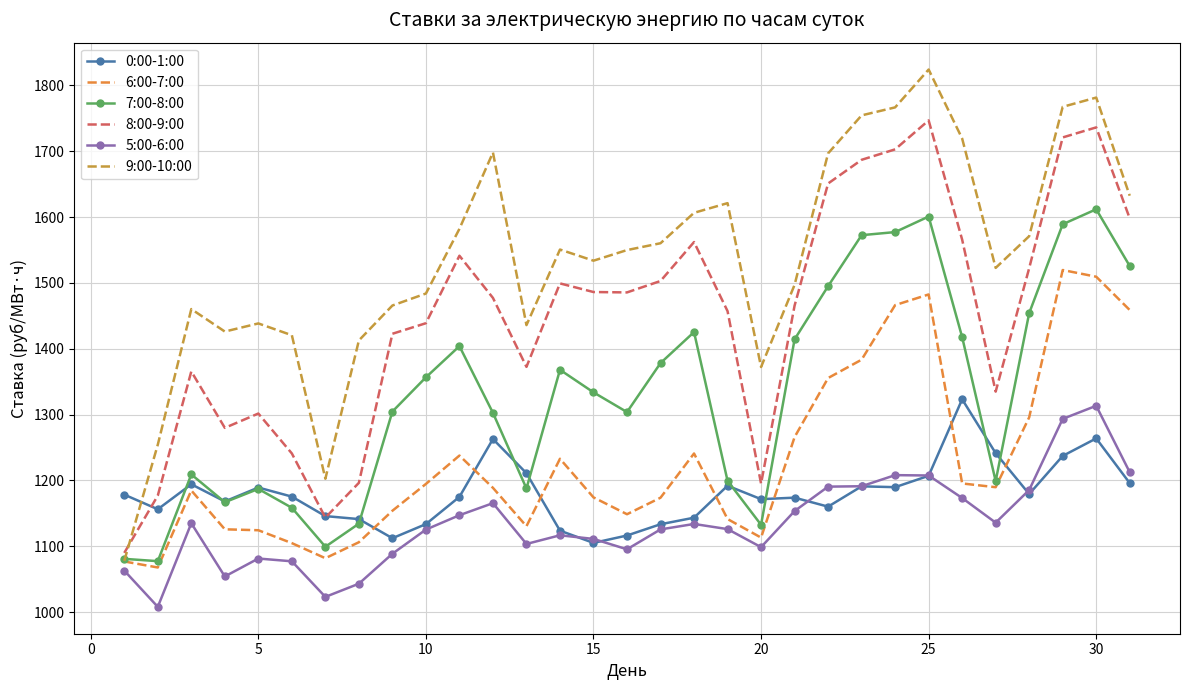

True or false: 8:00-9:00 and 5:00-6:00 intersect in this chart.

False